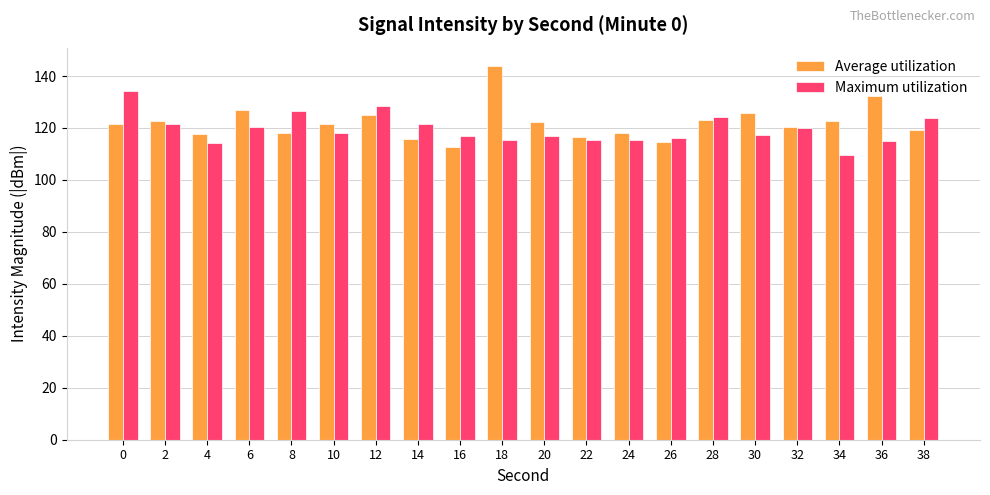

List the series in order of their peak value, highest first.

Average utilization, Maximum utilization